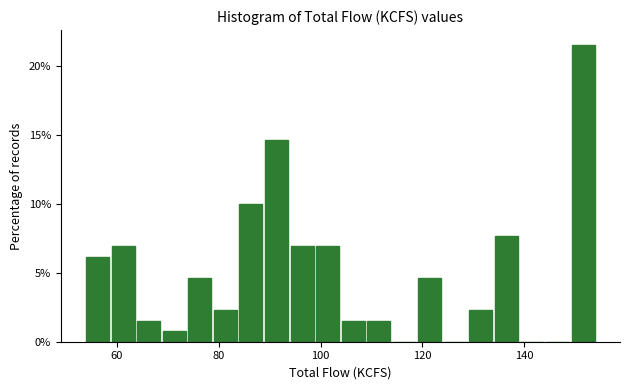

Around what value on the x-axis is the tallest bar? Give the approximate position of its centre, as read against the axis.

152